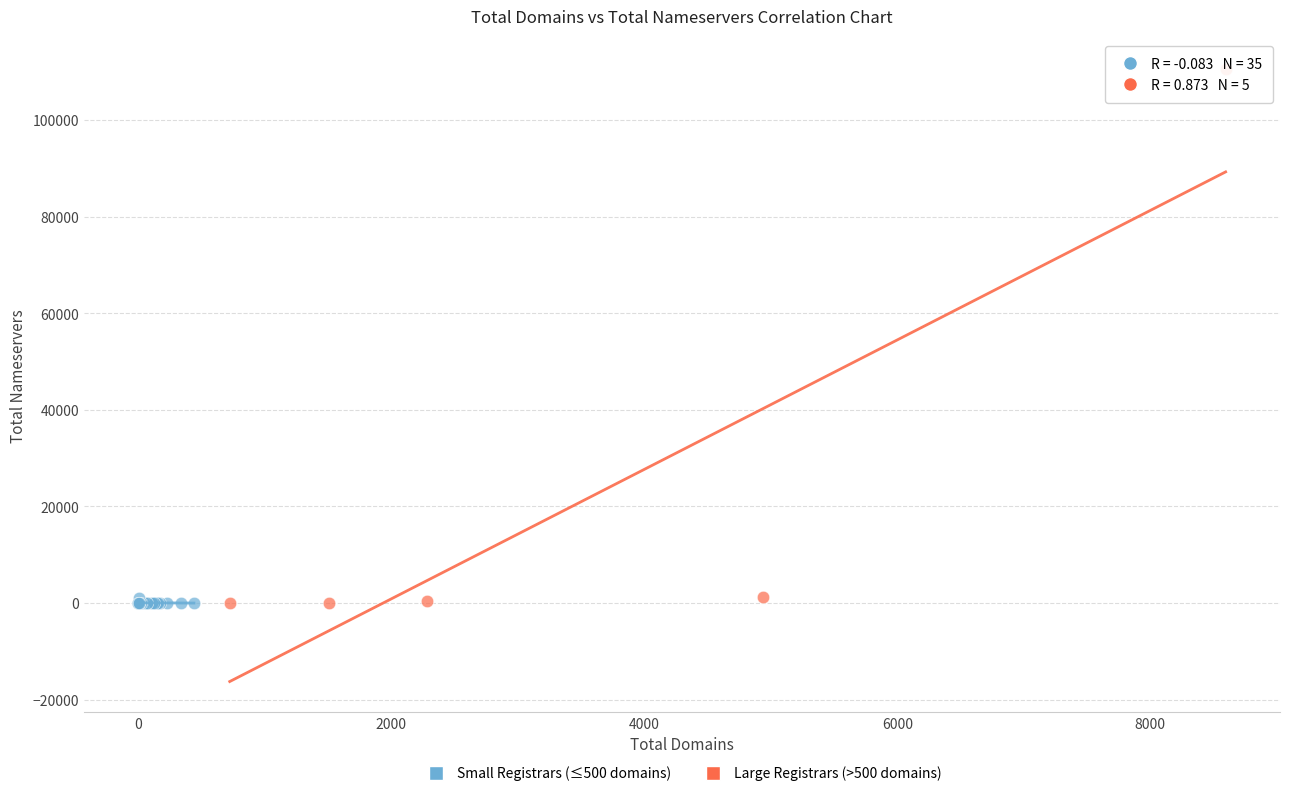

Which series contains the highest Y value?

Large Registrars (>500 domains)